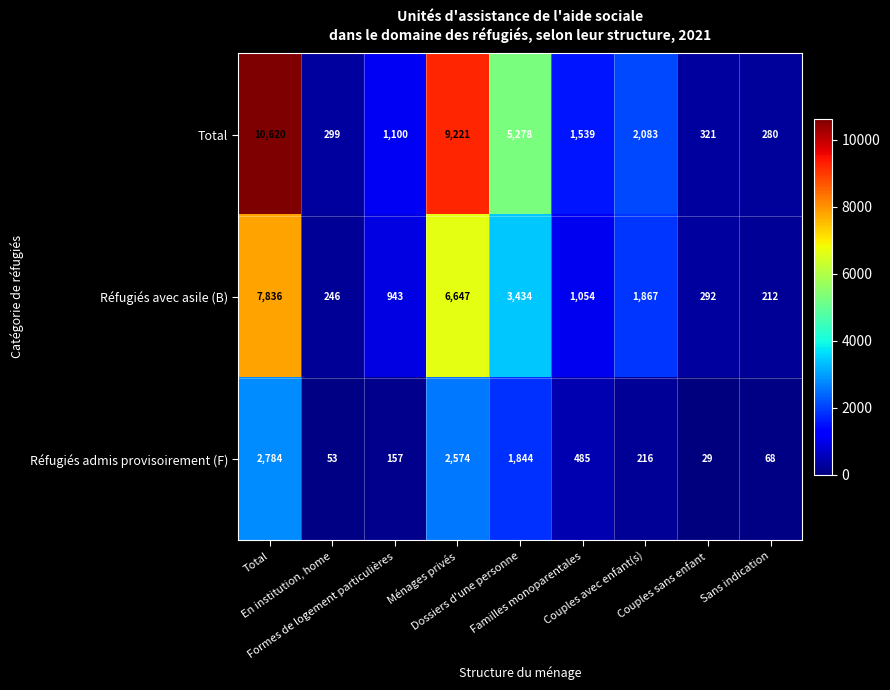

Rank the series by their average value, from highest to lowest.

Total, Réfugiés avec asile (B), Réfugiés admis provisoirement (F)